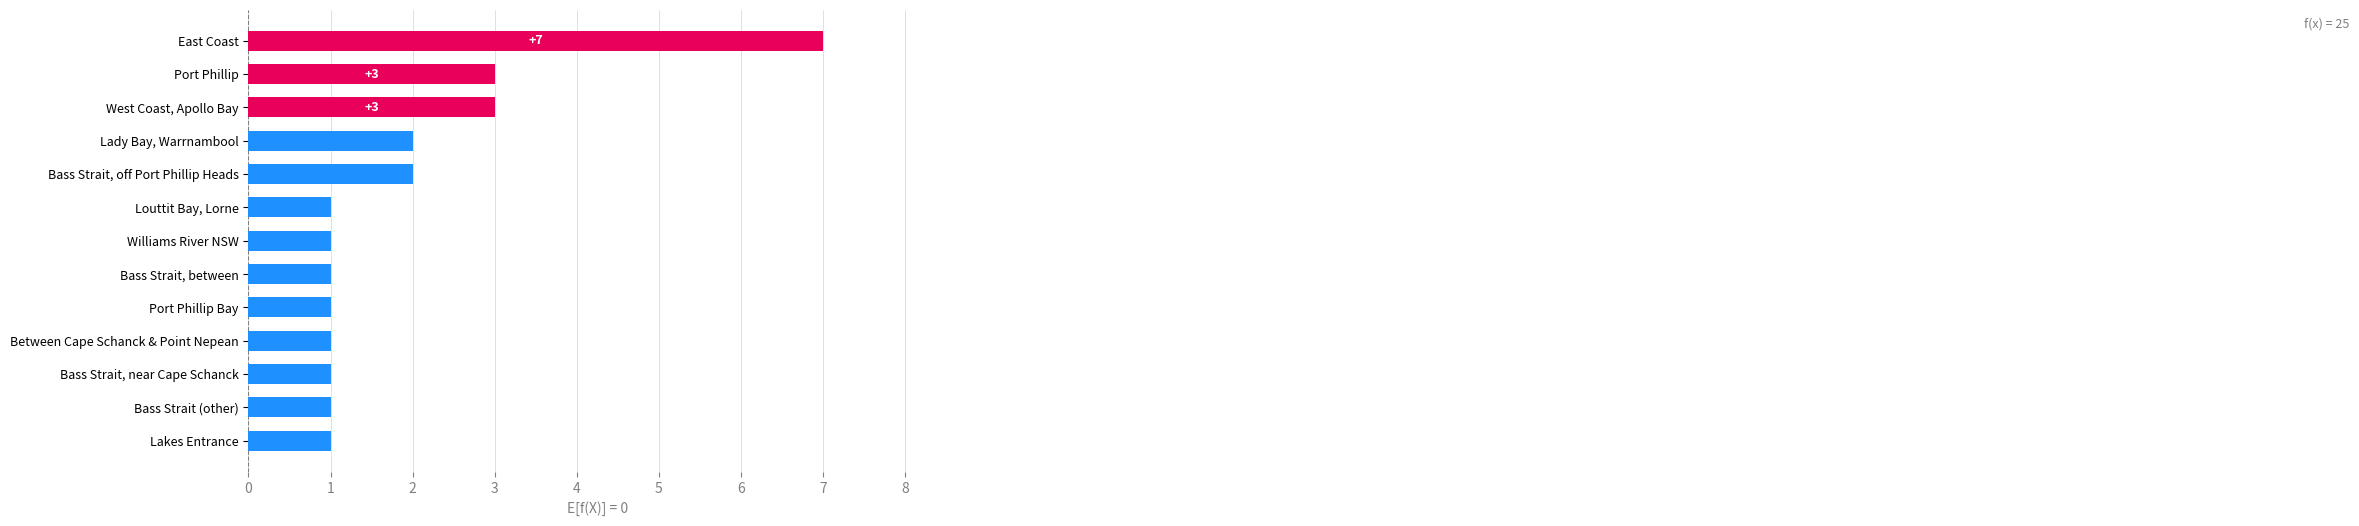

What is the ratio of the value at East Coast to the value at Port Phillip Bay?

7.0